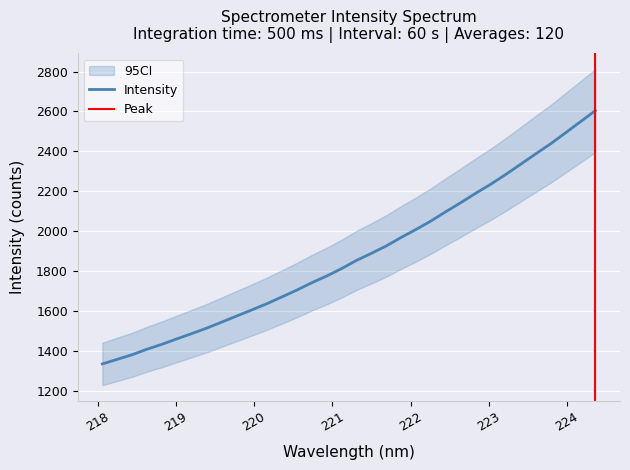

The chart shows a value of 1460.4 at 219.0156. True or false?

True